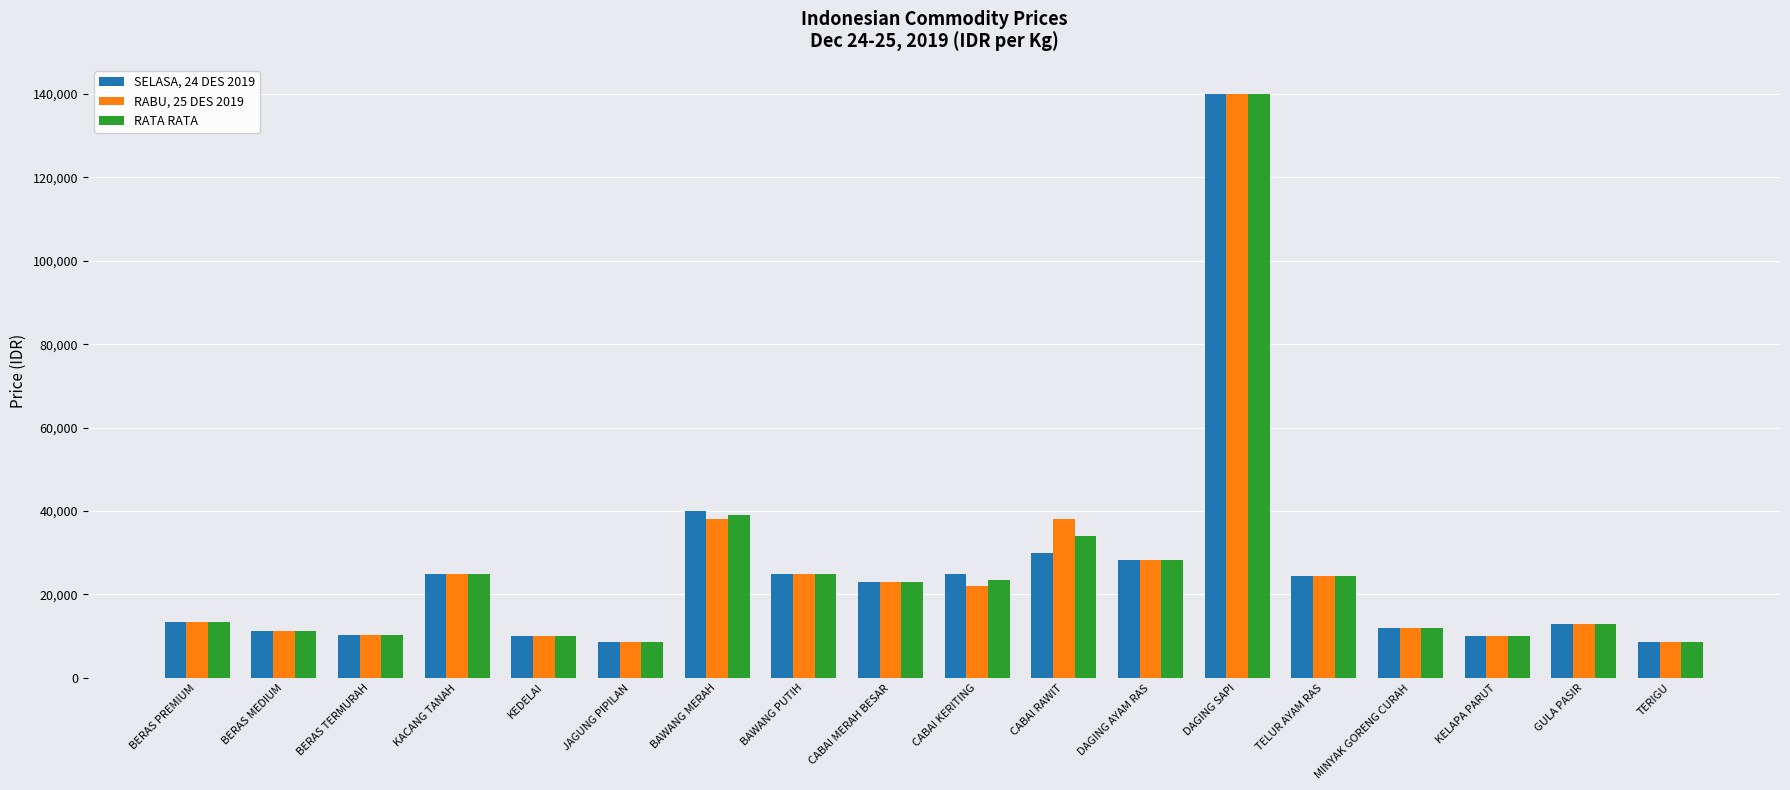

What is the difference between the maximum and second lowest values in the SELASA, 24 DES 2019 series?

131500